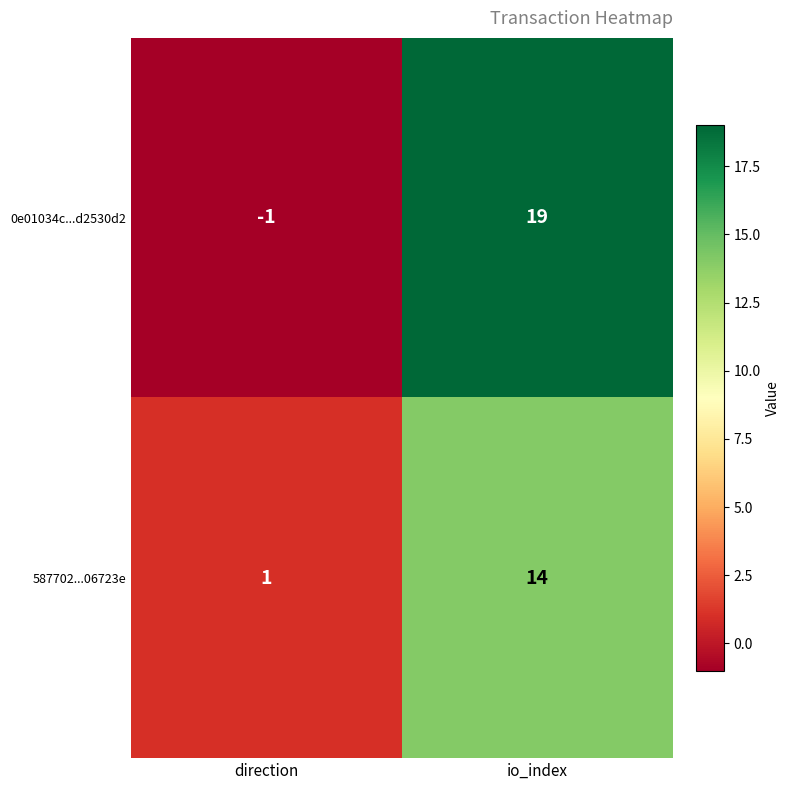

The value of 0e01034c...d2530d2 at io_index is 19. True or false?

True